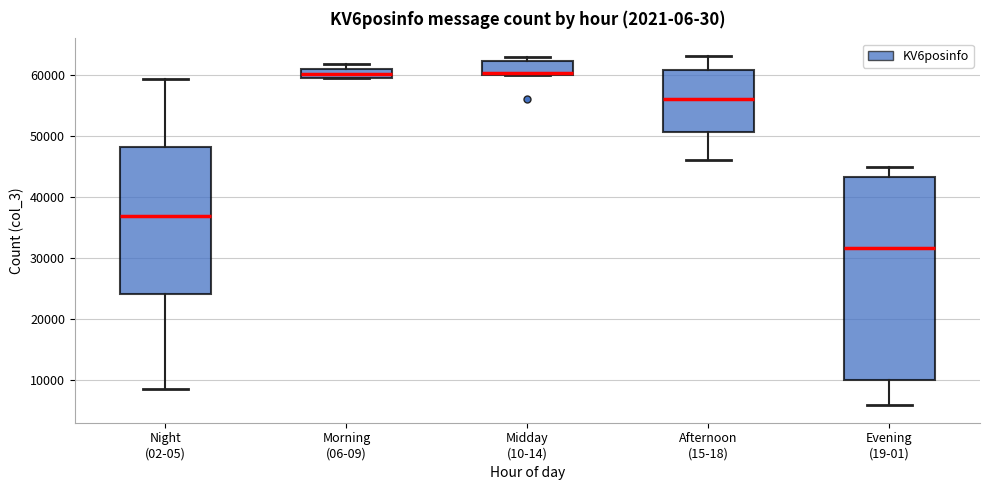

Where is the lower edge of the box for Morning (06-09) on the y-axis? The values are not printed on the chart, so give them approximately, as read against the axis.

60000